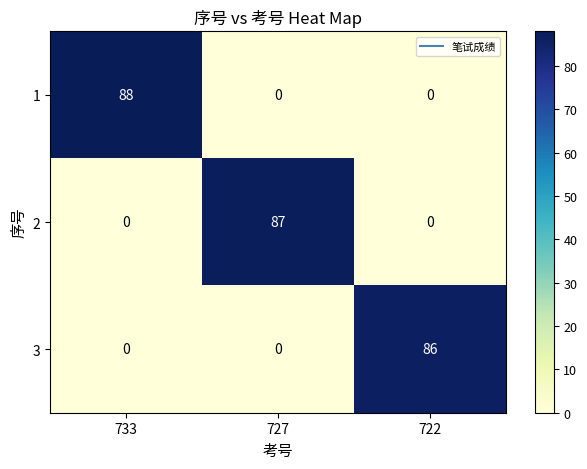

Count the 2 values in the range 0 to 87.

3